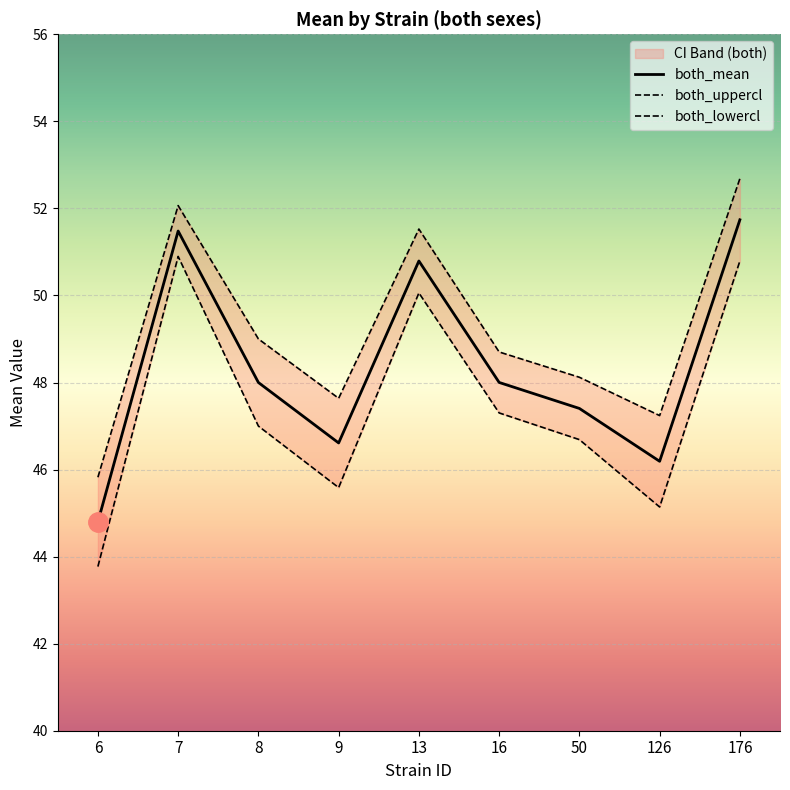

Reading left to right, list all the values displayed in this chart.

both_mean: 6=44.8	7=51.5	8=48.0	9=46.6	13=50.8	16=48.0	50=47.4	126=46.2	176=51.7
both_uppercl: 6=45.8	7=52.1	8=49.0	9=47.6	13=51.5	16=48.7	50=48.1	126=47.2	176=52.7
both_lowercl: 6=43.8	7=50.9	8=47.0	9=45.6	13=50.1	16=47.3	50=46.7	126=45.1	176=50.8